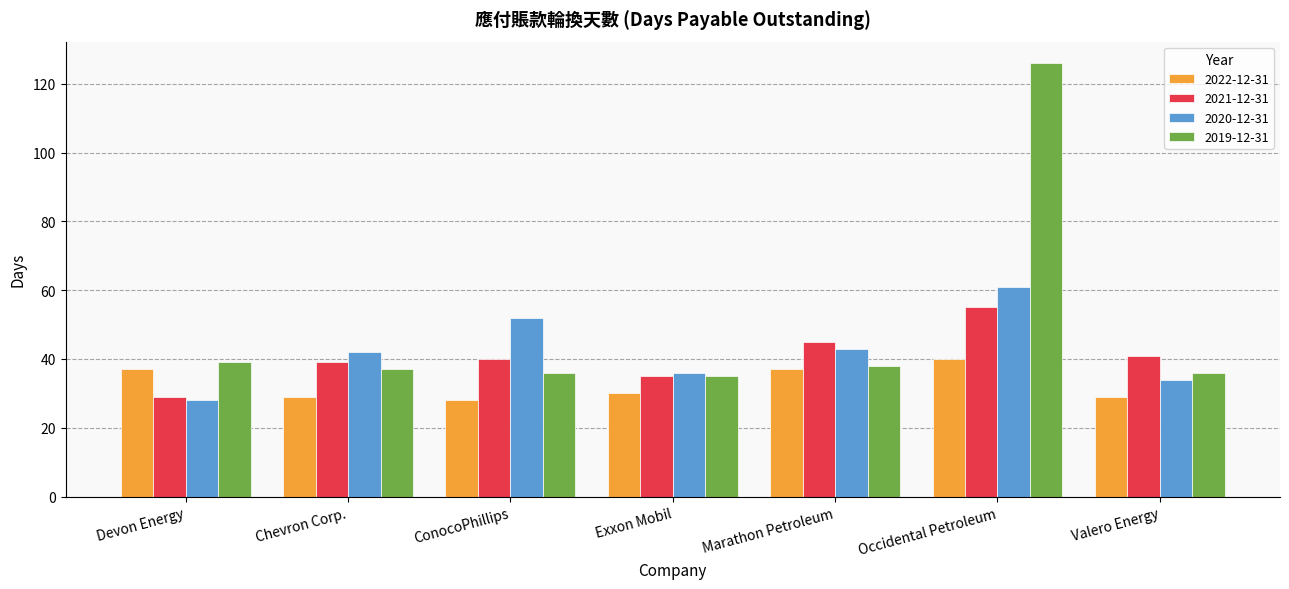

What is the label of the 6th bar from the left?

Occidental Petroleum